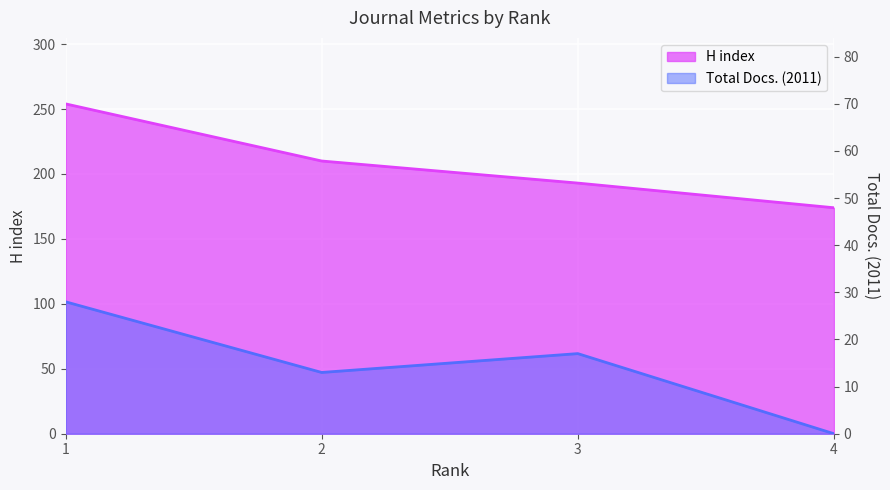

Which series has the largest total across all categories?

H index